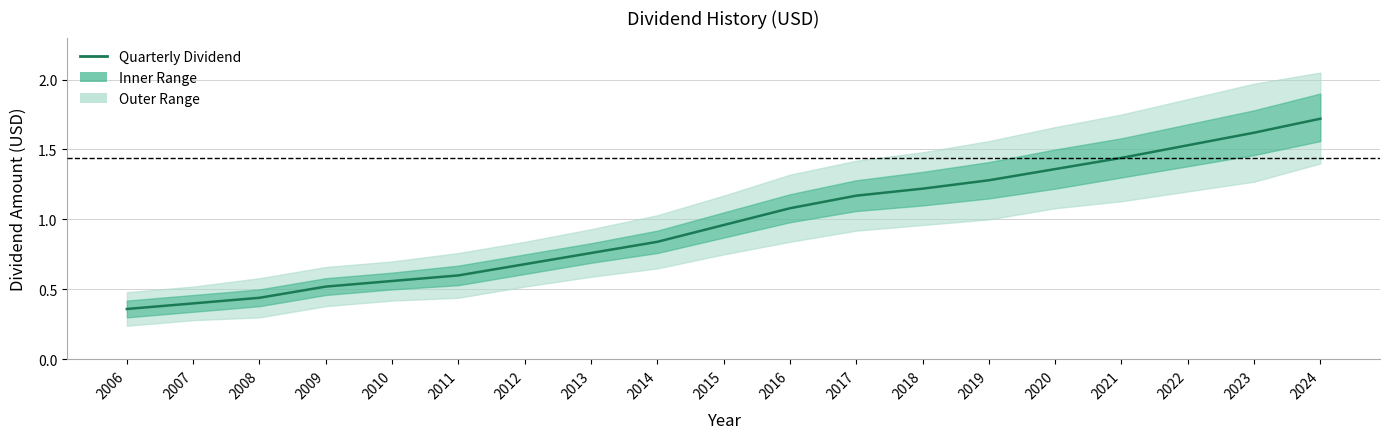

What is the change in value from 2012 to 2019?

+0.6